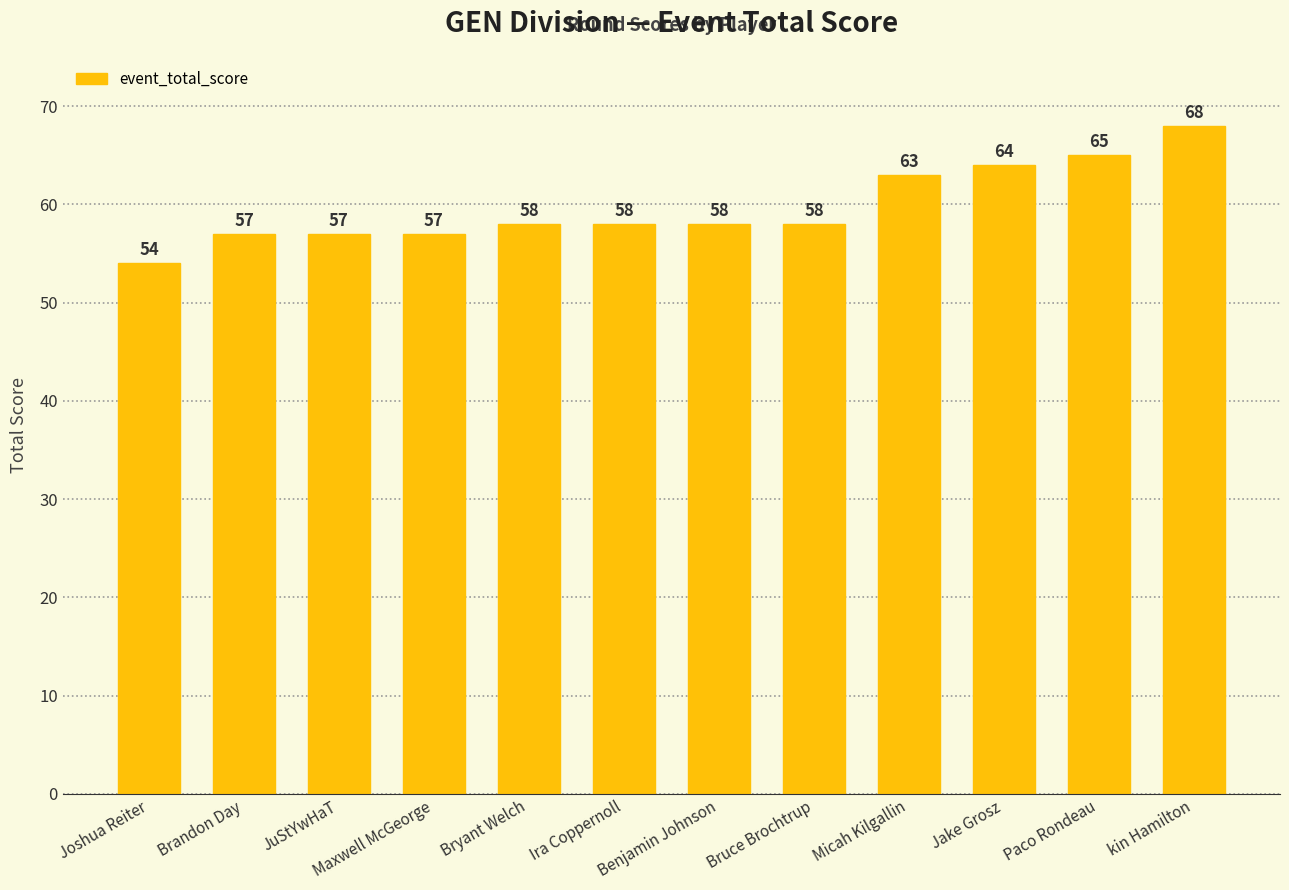

Approximately how many times larger is the value at Brandon Day compared to Ira Coppernoll?

1.0